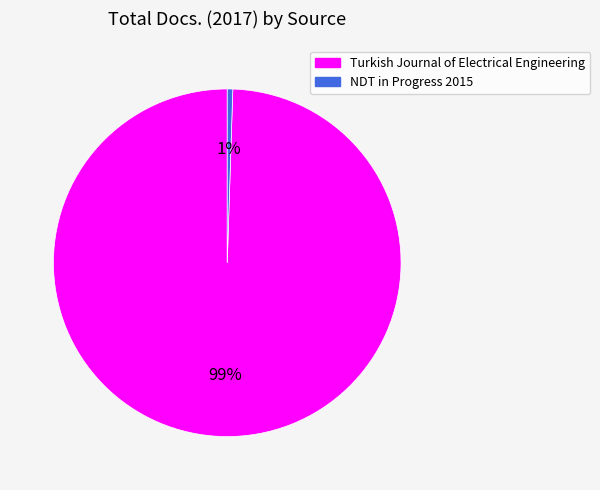

To the nearest percent, what percentage of the pie is Turkish Journal of Electrical Engineering?

99%